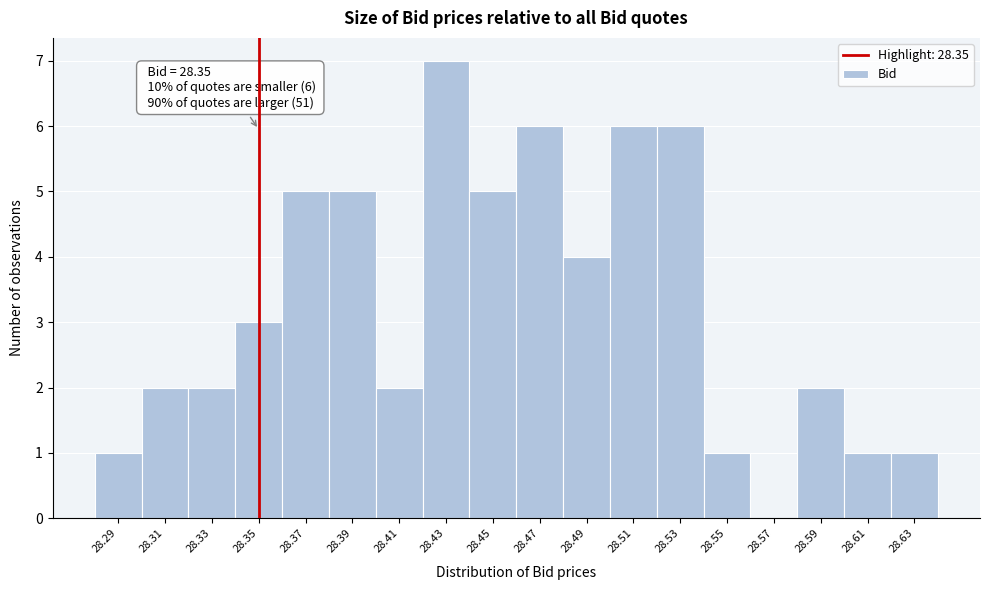

Over which range of the x-axis is the bar tallest?

28.42 to 28.44